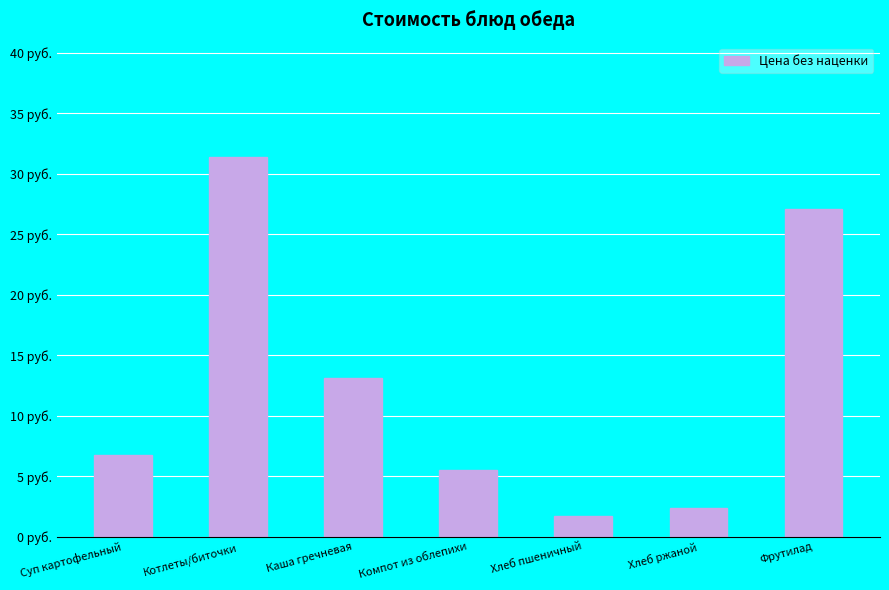

Is it true that the value at Хлеб ржаной is 3.8?

False